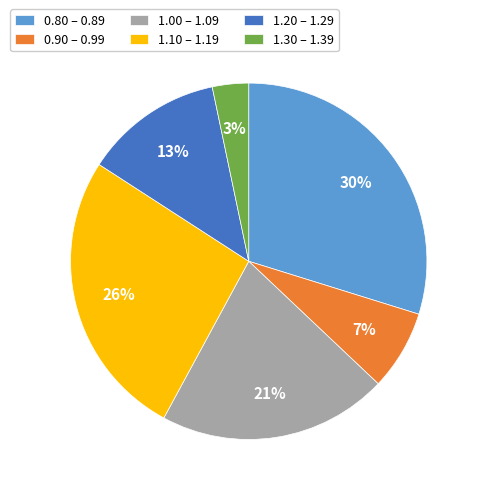

To the nearest percent, what portion does 1.20 – 1.29 represent?

13%